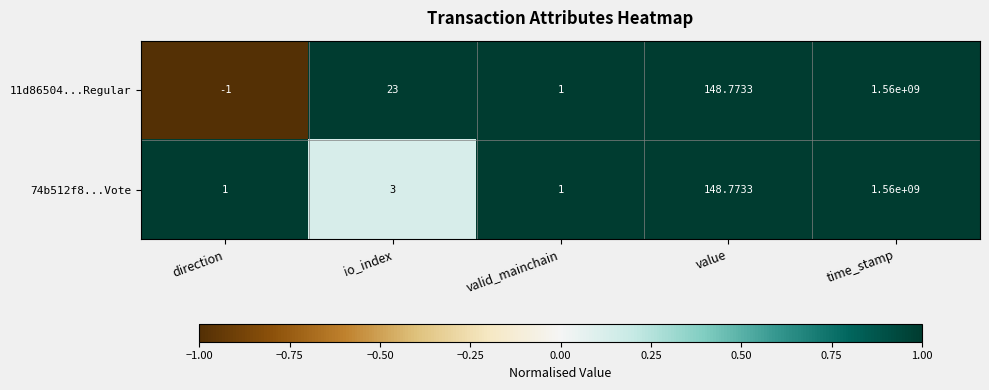

At which category is the sum across all series the highest?

time_stamp